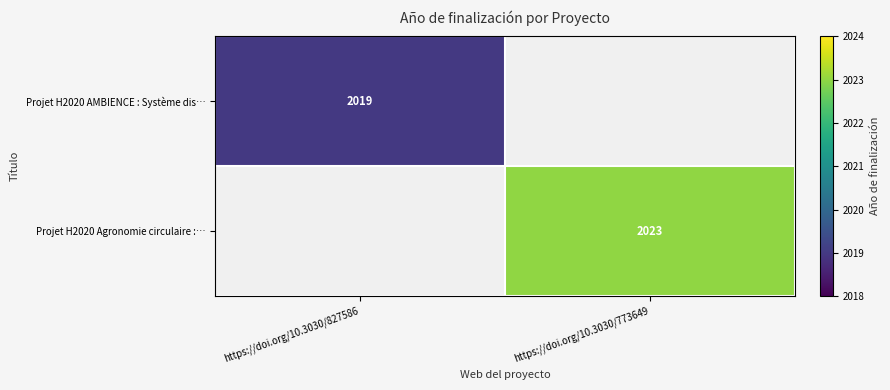

Is the value of Projet H2020 AMBIENCE : Système dis… at https://doi.org/10.3030/827586 greater than the value of Projet H2020 Agronomie circulaire :… at https://doi.org/10.3030/773649?

No